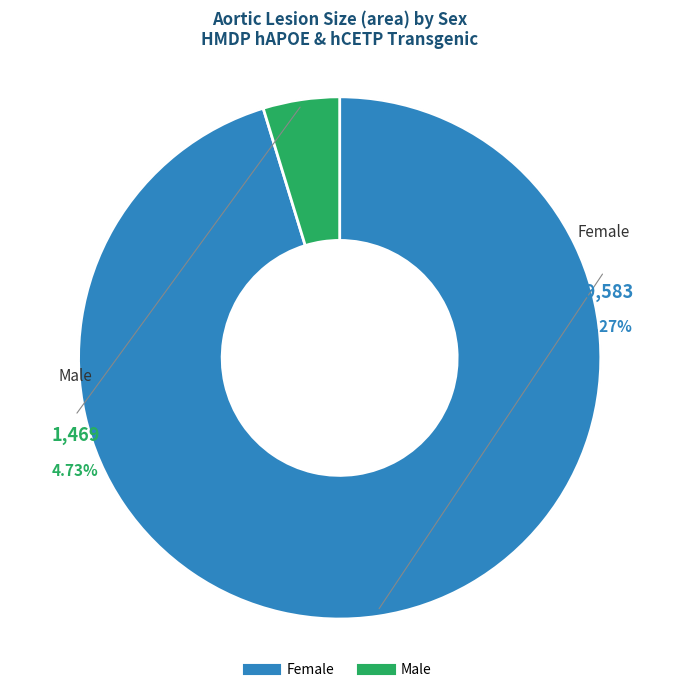

To the nearest percent, what portion does m represent?

5%